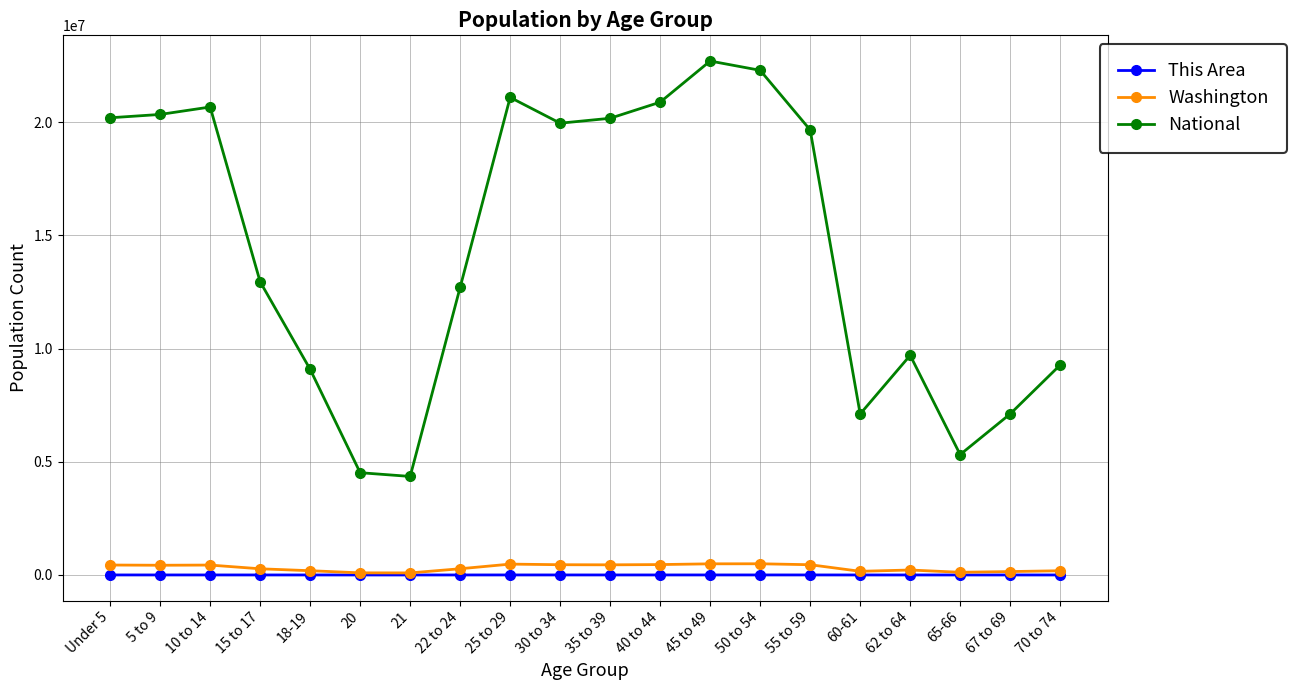

What is the average value of the National series?

14509549